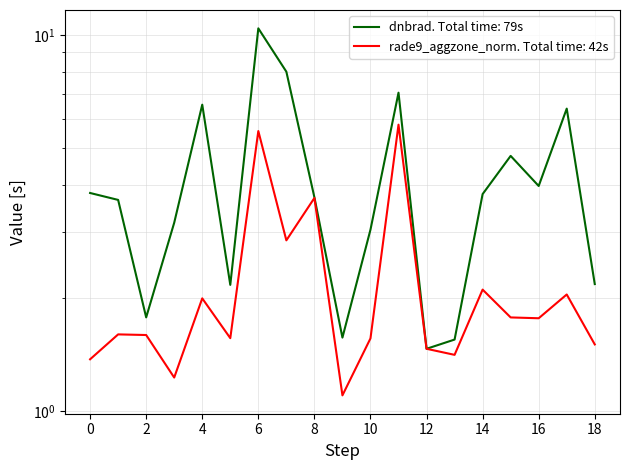

Which series has the largest total across all categories?

dnbrad